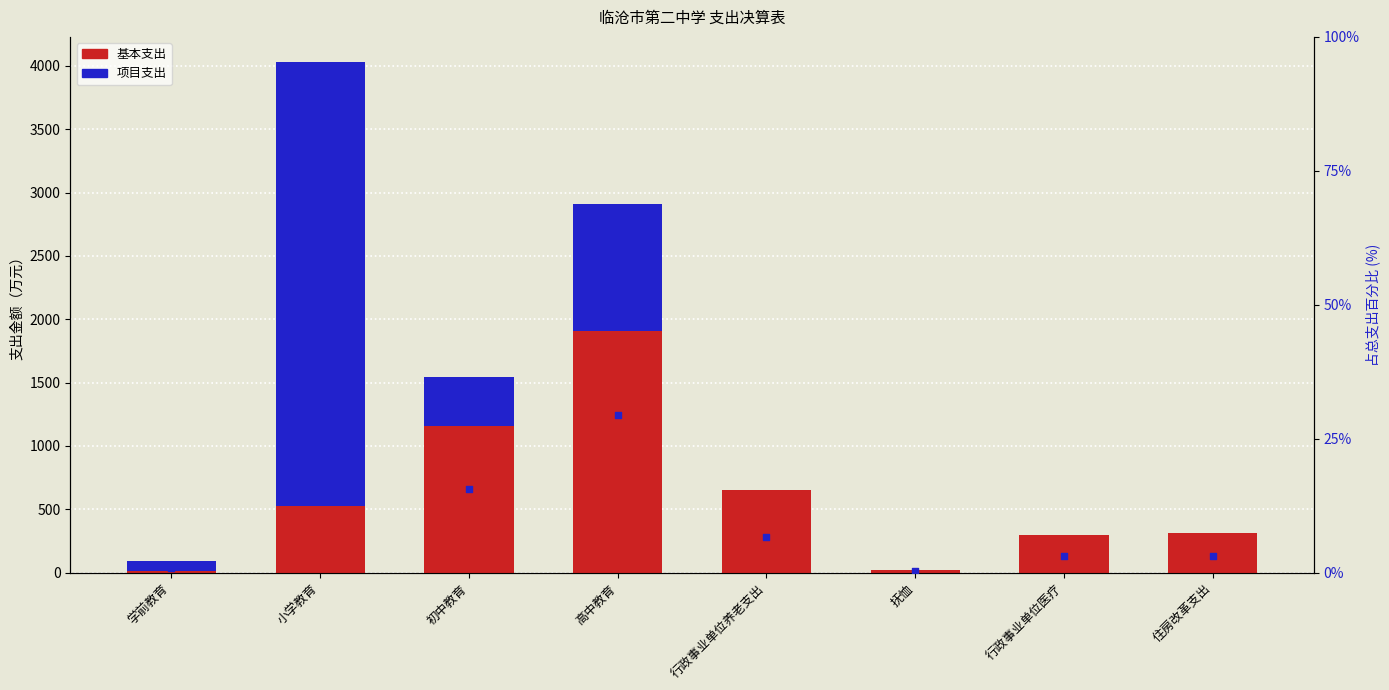

At how many categories does at least one series exceed 3433?

1